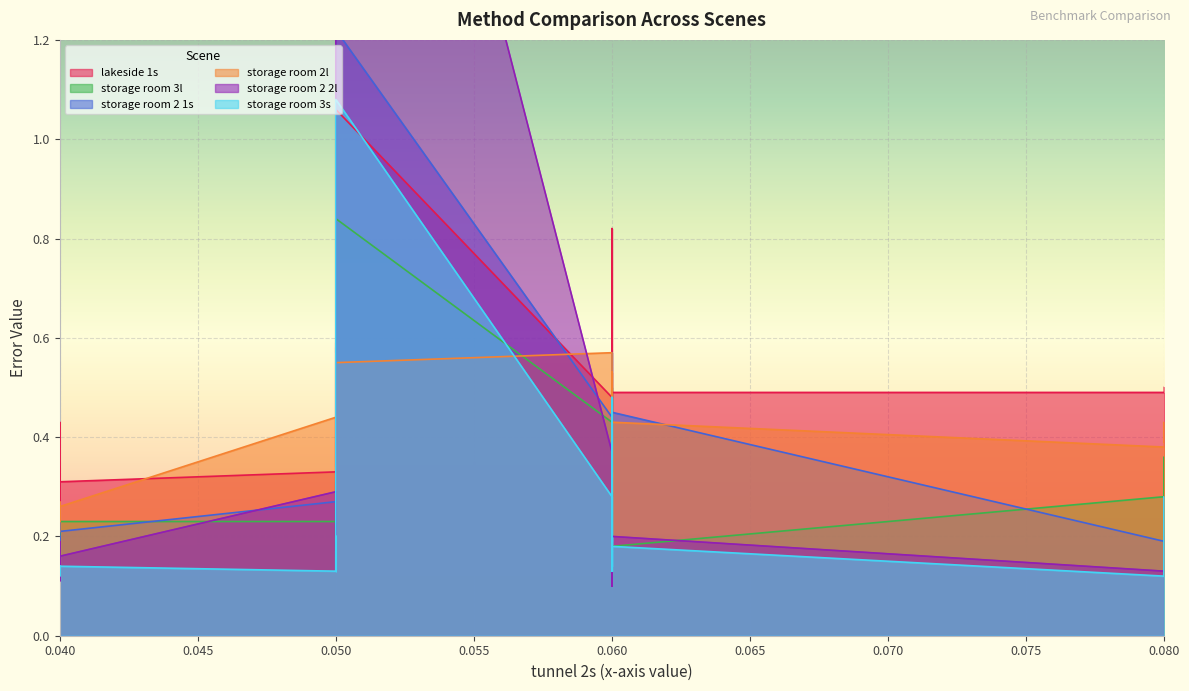

Reading left to right, what are all the values shown in this chart?

lakeside 1s: 0.3	0.3	0.3	0.2	0.4	0.3	0.3	0.3	0.4	0.6	0.6	0.6	0.3	0.4	0.4	0.6	0.6	0.6	0.9	0.5	1.1	0.5	0.5	0.5	0.5	0.4	0.5	0.3	0.3	0.4	0.3	0.4	0.8	0.5	0.4	0.5	0.6	0.5	0.5	0.5
storage room 3l: 0.2	0.1	0.2	0.2	0.2	0.2	0.2	0.2	0.3	0.2	0.2	0.2	0.1	0.2	0.2	0.2	0.2	0.2	0.4	0.4	0.8	0.3	0.4	0.3	0.3	0.2	0.2	0.2	0.2	0.2	0.2	0.2	0.5	0.3	0.2	0.3	0.2	0.3	0.2	0.2
storage room 2 1s: 0.2	0.2	0.2	0.2	0.3	0.2	0.2	0.3	0.2	0.3	0.3	0.3	0.1	0.2	0.3	0.3	0.3	0.3	0.5	0.4	1.2	0.2	0.2	0.2	0.2	0.1	0.2	0.1	0.3	0.1	0.2	0.2	0.6	0.3	0.2	0.3	0.3	0.3	0.5	0.5
storage room 2l: 0.2	0.2	0.3	0.2	0.2	0.3	0.3	0.4	0.4	0.4	0.4	0.4	0.3	0.4	0.2	0.4	0.4	0.4	0.6	0.6	0.6	0.4	0.4	0.4	0.4	0.3	0.2	0.3	0.3	0.3	0.4	0.3	0.5	0.5	0.3	0.3	0.4	0.4	0.4	0.4
storage room 2 2l: 0.1	0.1	0.2	0.1	0.1	0.1	0.2	0.3	0.2	0.2	0.2	0.2	0.2	0.2	0.2	0.2	0.2	0.2	0.4	0.4	2.5	0.1	0.1	0.1	0.1	0.1	0.1	0.1	0.3	0.1	0.2	0.1	0.4	0.3	0.2	0.2	0.3	0.2	0.2	0.2
storage room 3s: 0.1	0.1	0.1	0.1	0.1	0.1	0.1	0.1	0.2	0.2	0.2	0.2	0.1	0.2	0.1	0.2	0.2	0.2	0.3	0.3	1.1	0.1	0.3	0.1	0.1	0.2	0.2	0.1	0.2	0.1	0.1	0.1	0.5	0.2	0.2	0.2	0.2	0.2	0.2	0.2